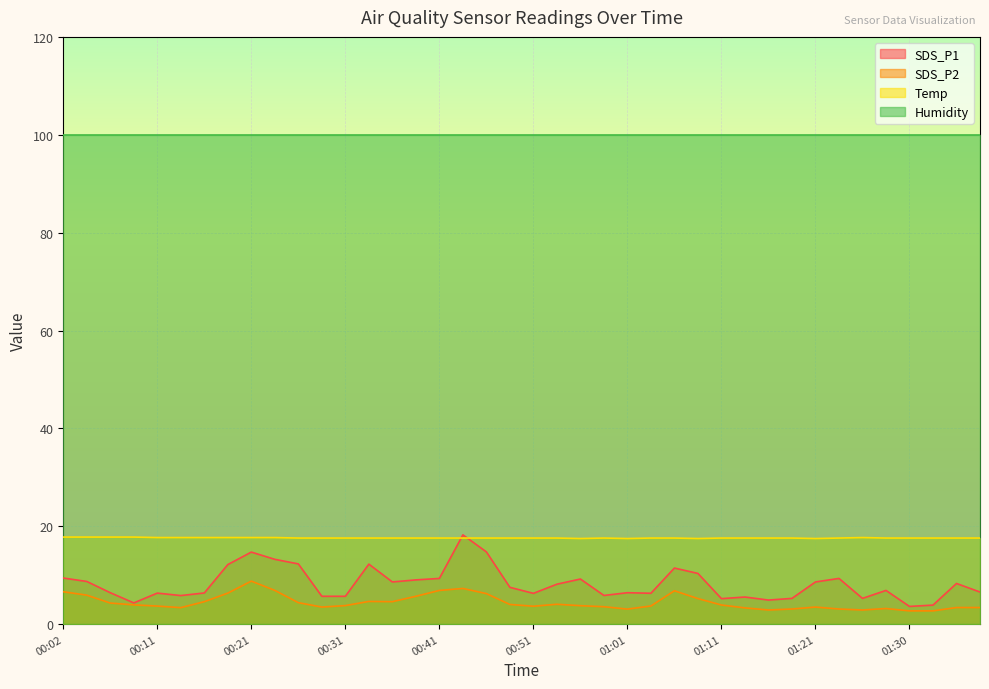

Count the number of data series in this chart.

4